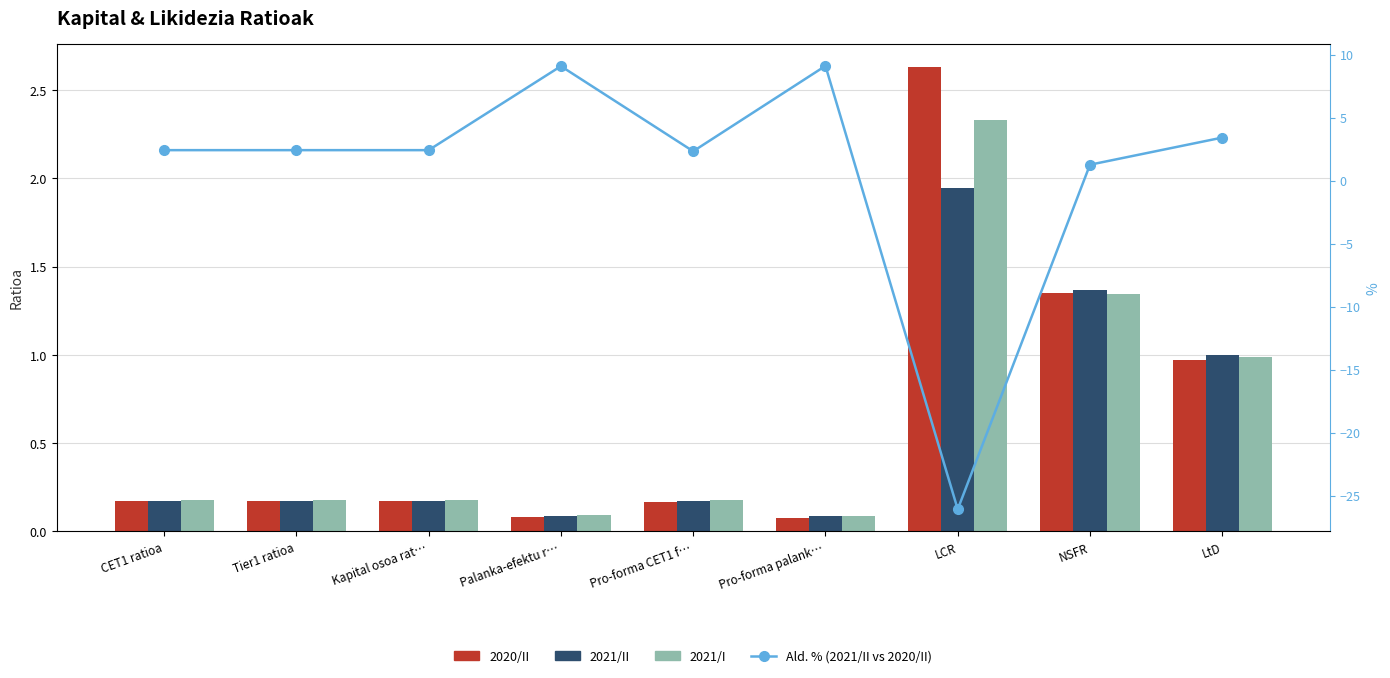

Reading right to left, extract all data points from this chart.

2020/II: 1.0	1.4	2.6	0.1	0.2	0.1	0.2	0.2	0.2
2021/II: 1.0	1.4	1.9	0.1	0.2	0.1	0.2	0.2	0.2
2021/I: 1.0	1.3	2.3	0.1	0.2	0.1	0.2	0.2	0.2
Ald. % (2021/II vs 2020/II): 3.4	1.3	-26.1	9.1	2.3	9.1	2.4	2.4	2.4